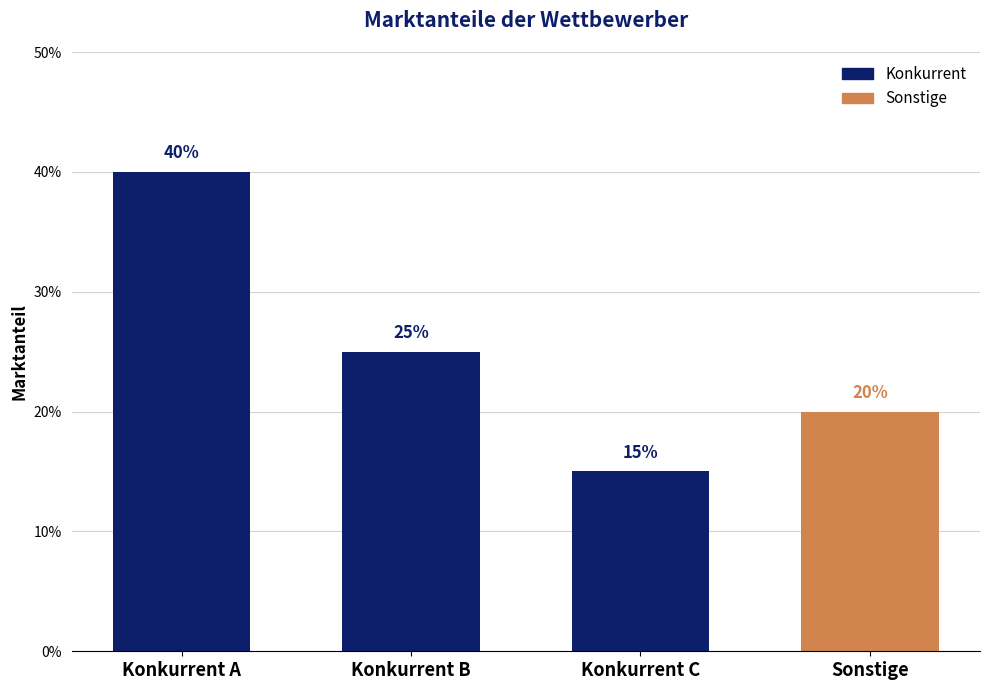

What is the value of the 1st bar from the left?

0.4